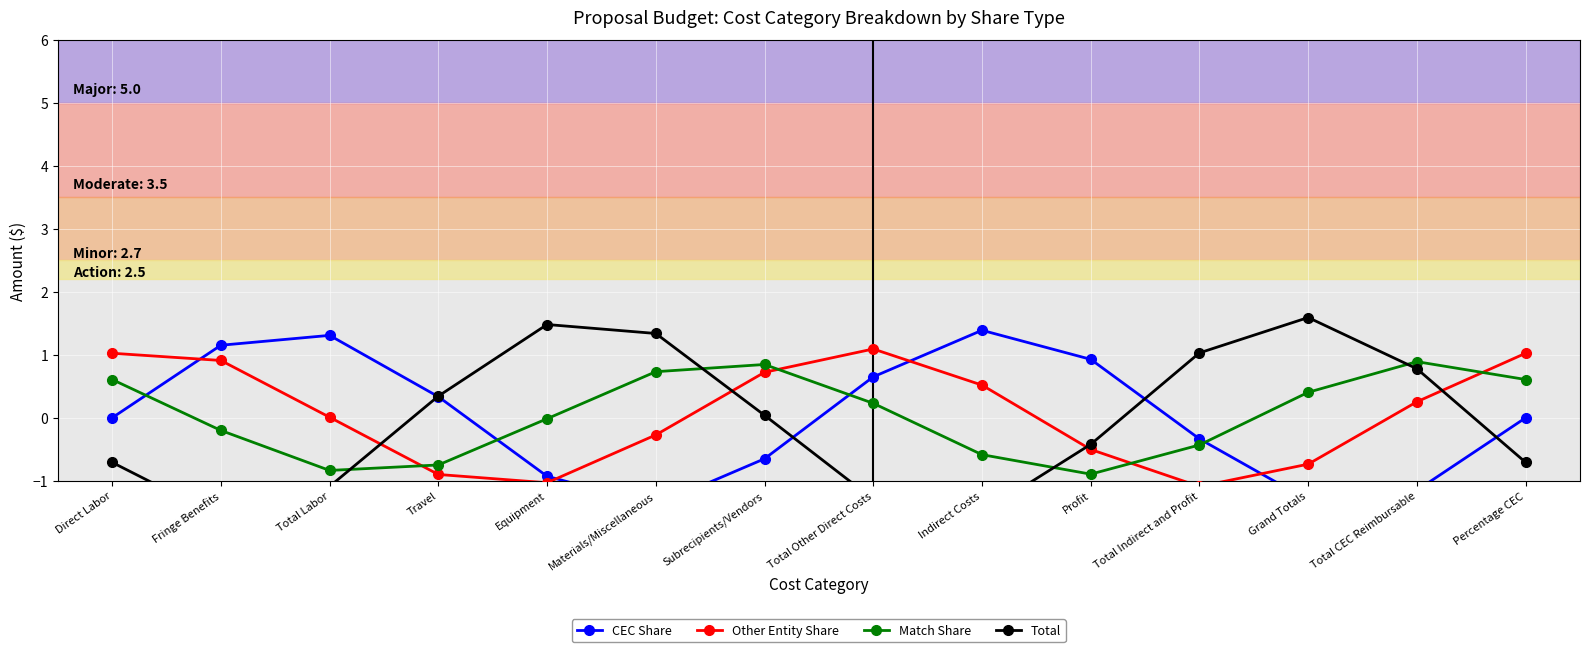

What is the difference between the second highest and minimum values in the Total series?

3.1